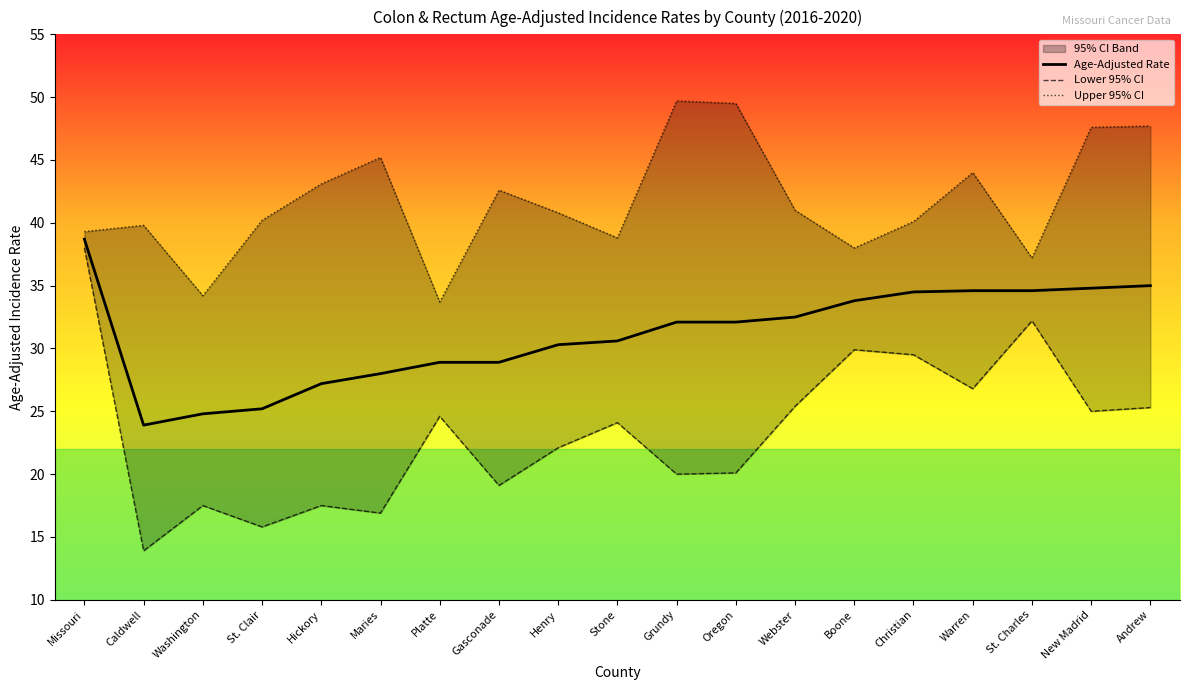

True or false: Age-Adjusted Rate and Upper 95% CI intersect in this chart.

False